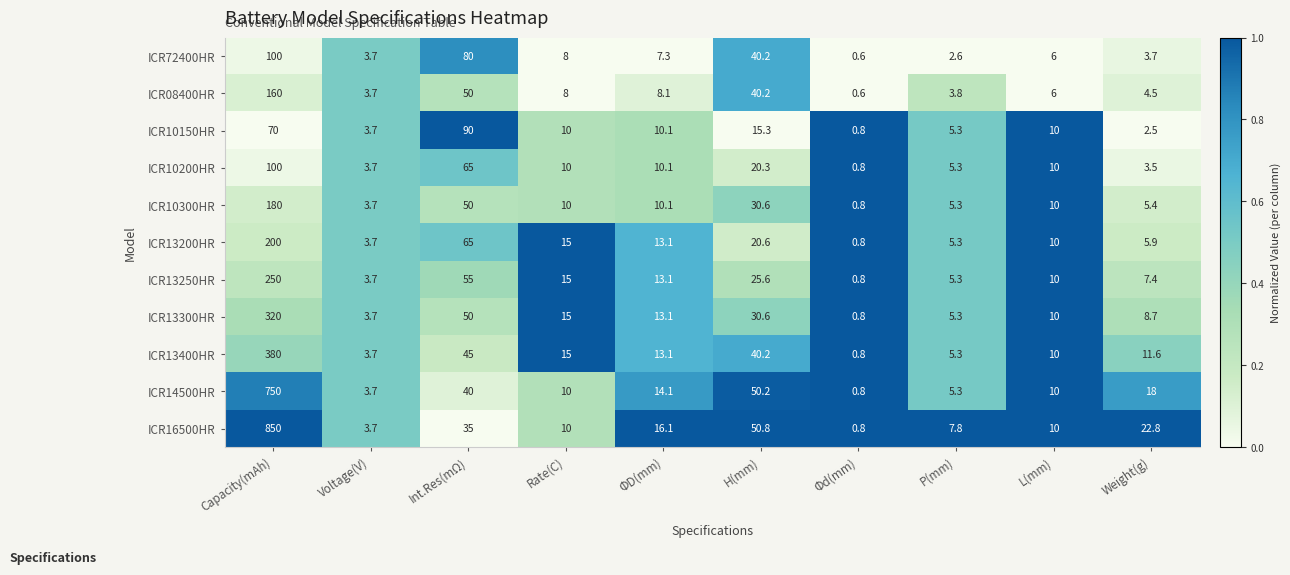

What is the sum of the ICR13300HR values at Rate(C) and Weight(g)?

23.7